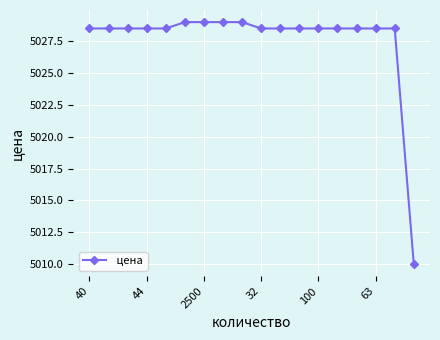

How many values are below 5028?

1